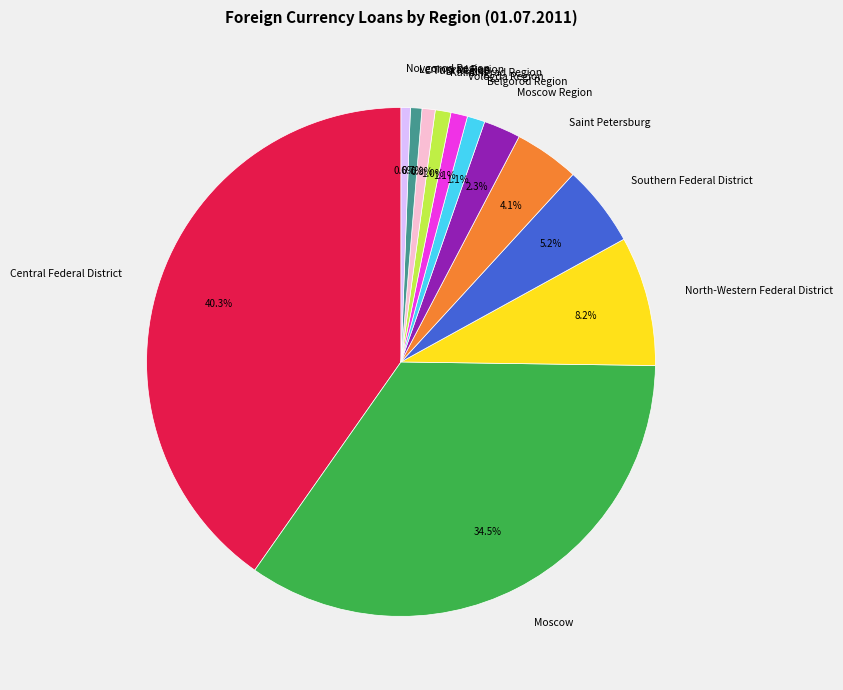

Is it true that Leningrad Region is 1% of the pie?

True